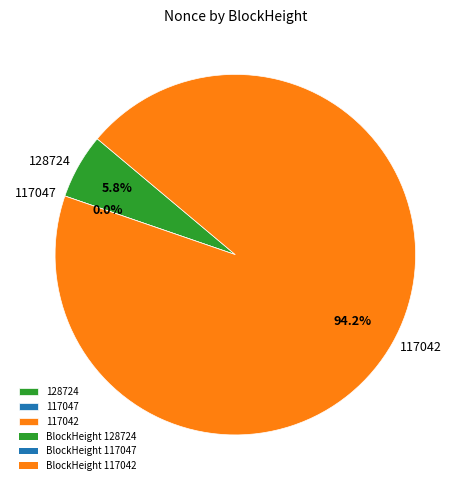

To the nearest percent, what is the average slice percentage?

33%